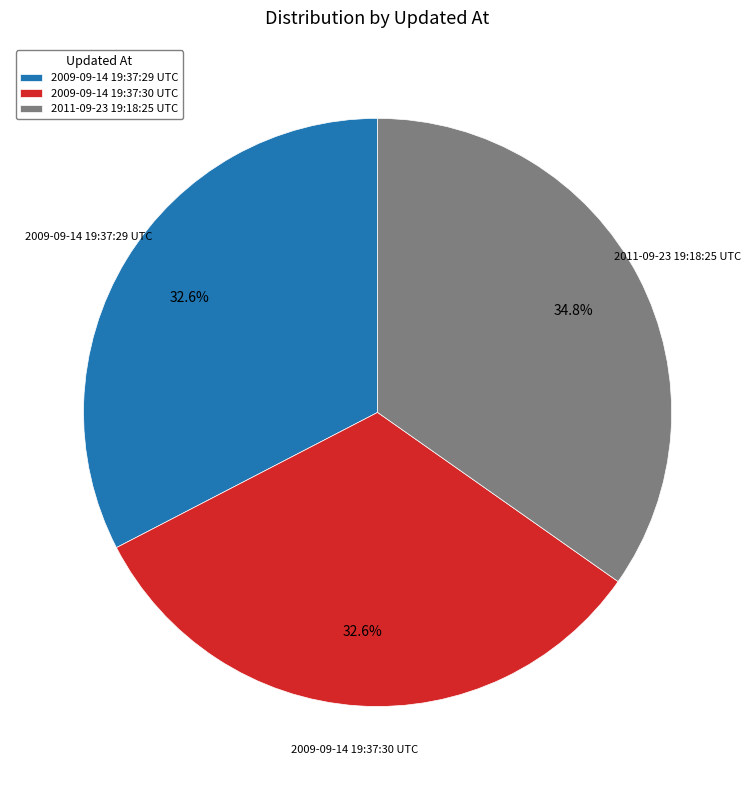

To the nearest percent, what percentage of the pie is 2009-09-14 19:37:29 UTC?

33%